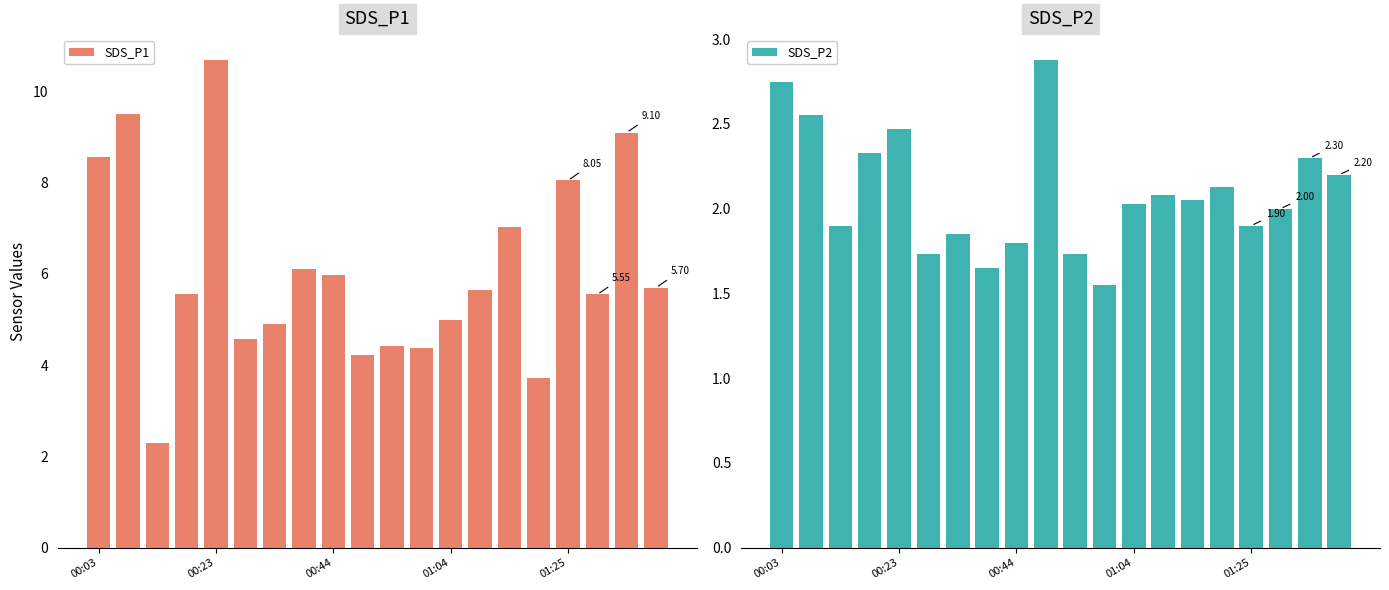

Are the bars horizontal?

No